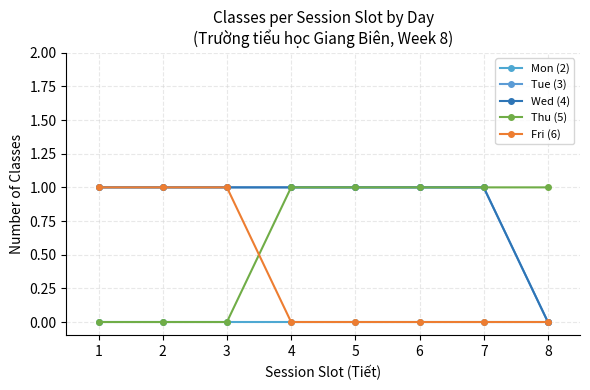

What is the difference between the second highest and second lowest values in the Thu (5) series?

1